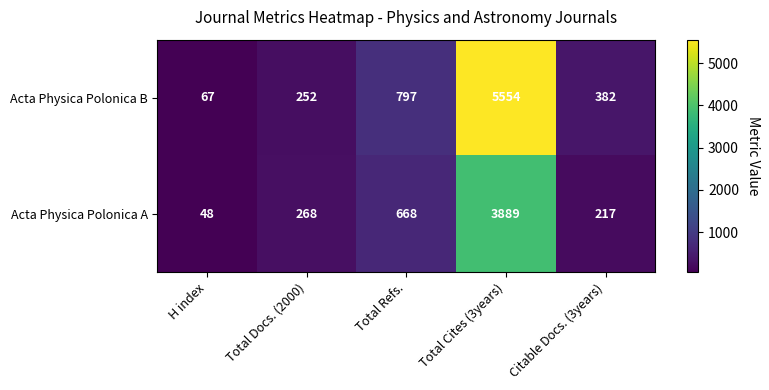

Which series has the largest total across all categories?

Acta Physica Polonica B